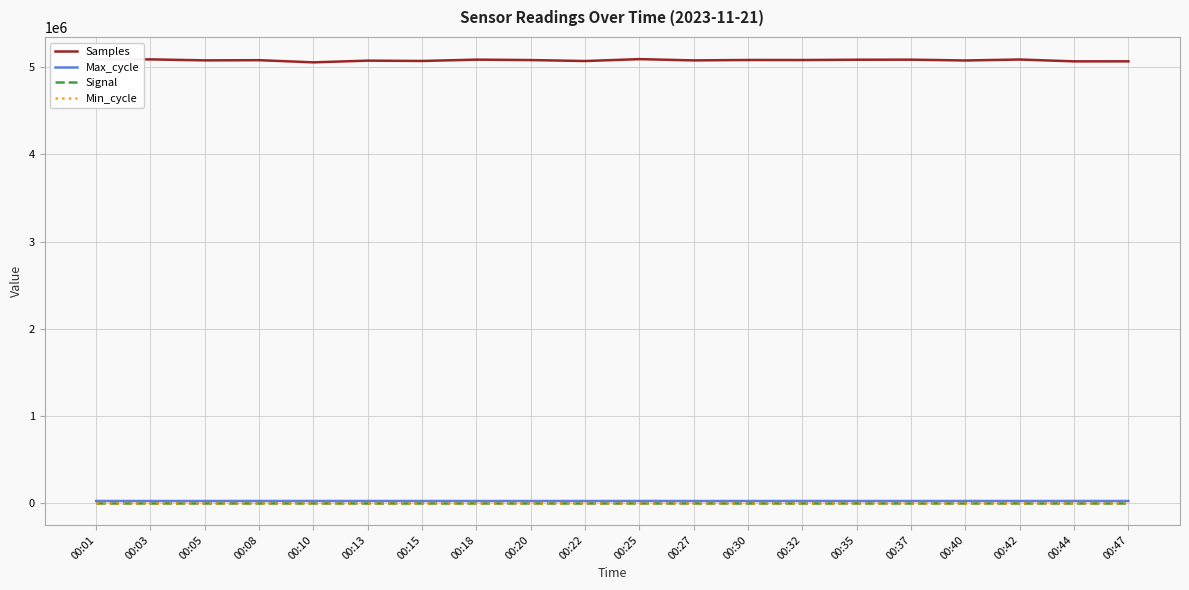

True or false: Signal and Samples intersect in this chart.

False